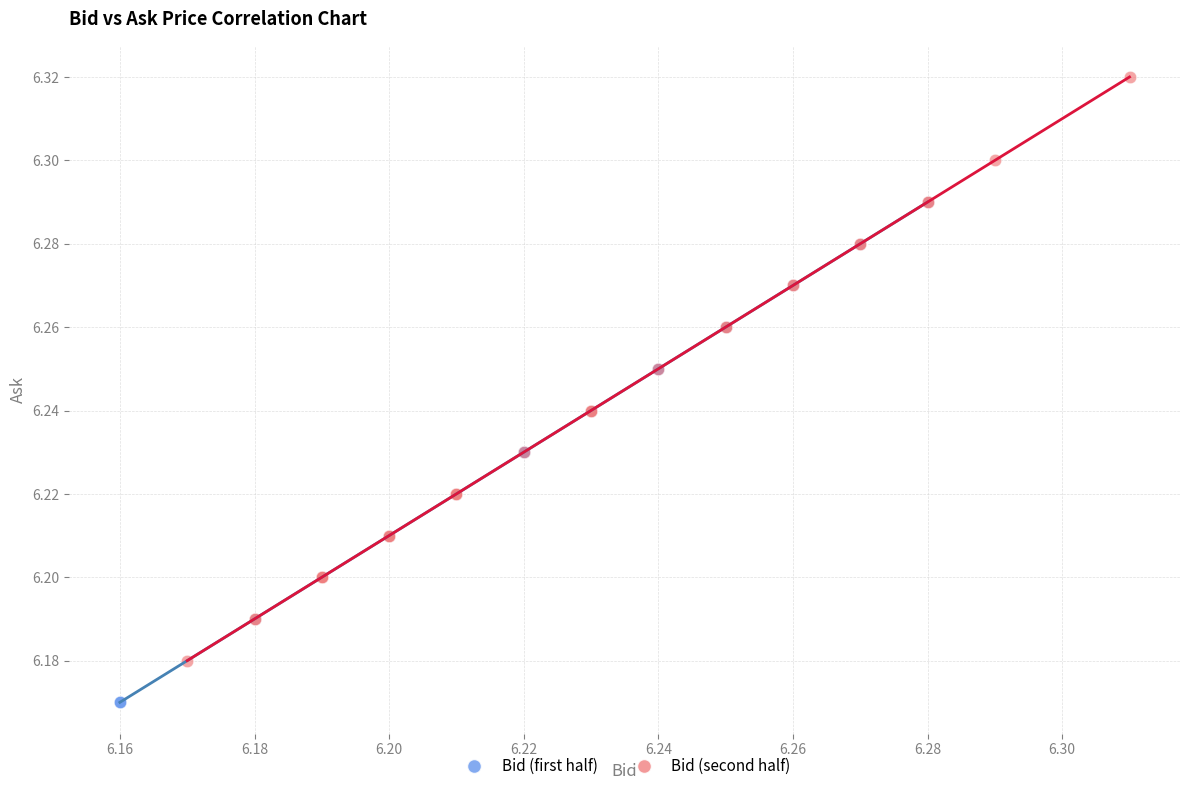

Which series contains the highest Y value?

Bid (second half)